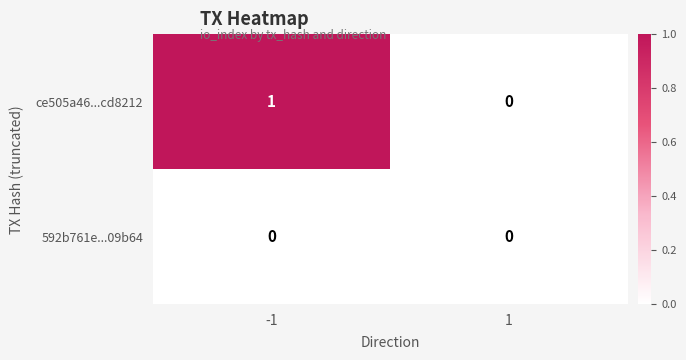

Reading left to right, list all the values displayed in this chart.

ce505a46...cd8212: -1=1	1=0
592b761e...09b64: -1=0	1=0